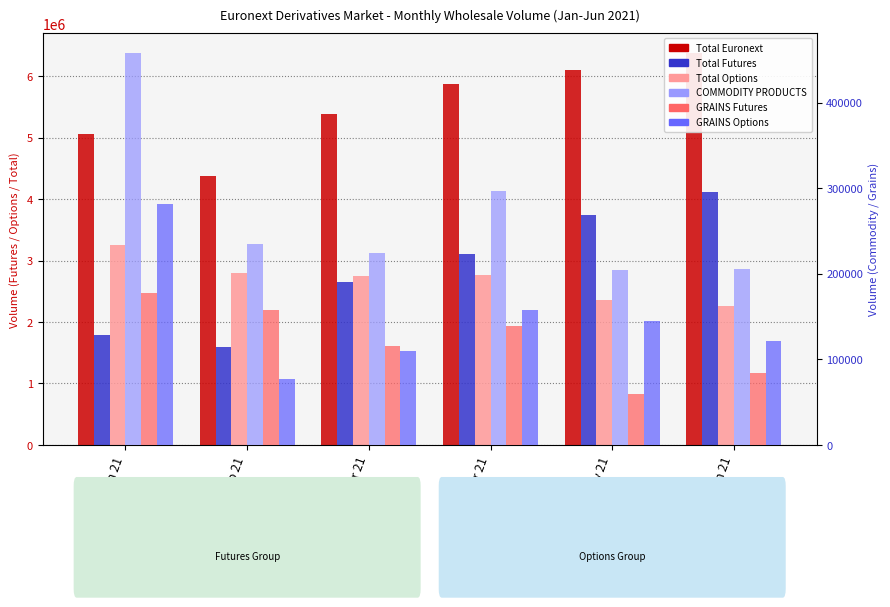

What is the value of the Total Futures bar at the 6th from the left?

4121134